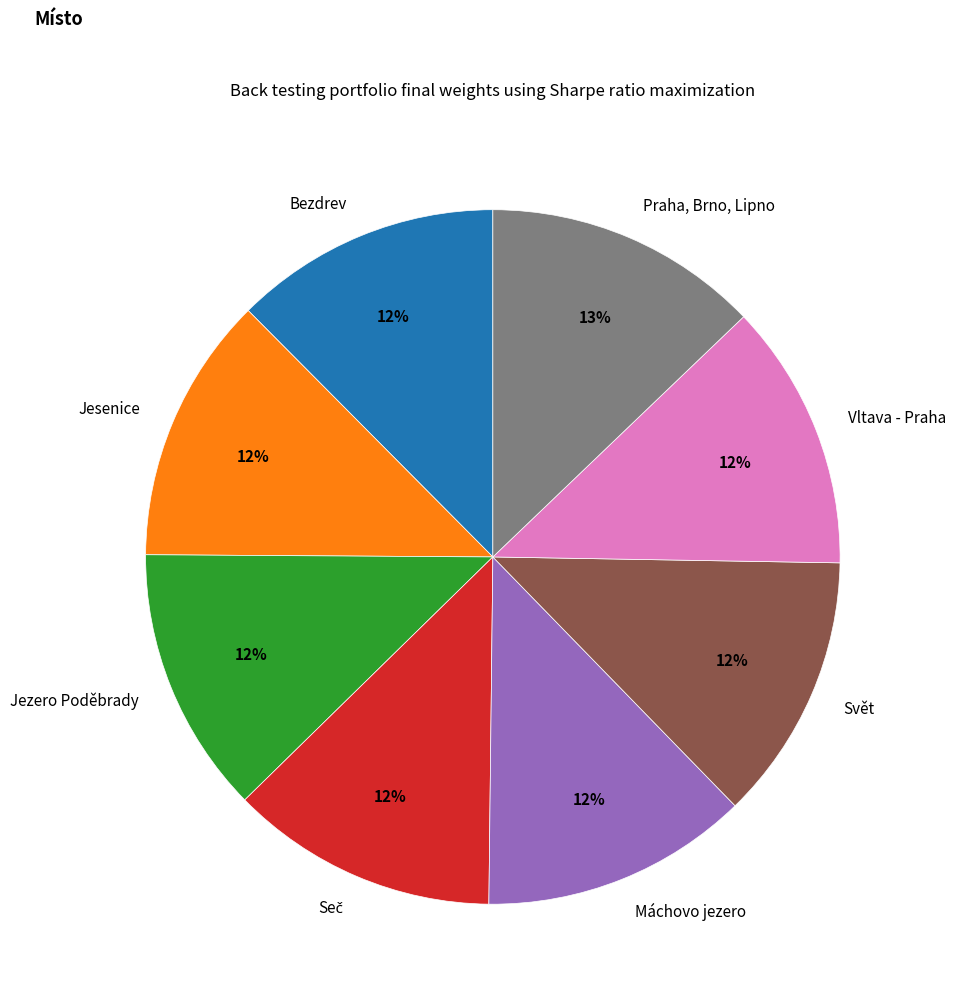

To the nearest percent, what portion does Máchovo jezero represent?

12%